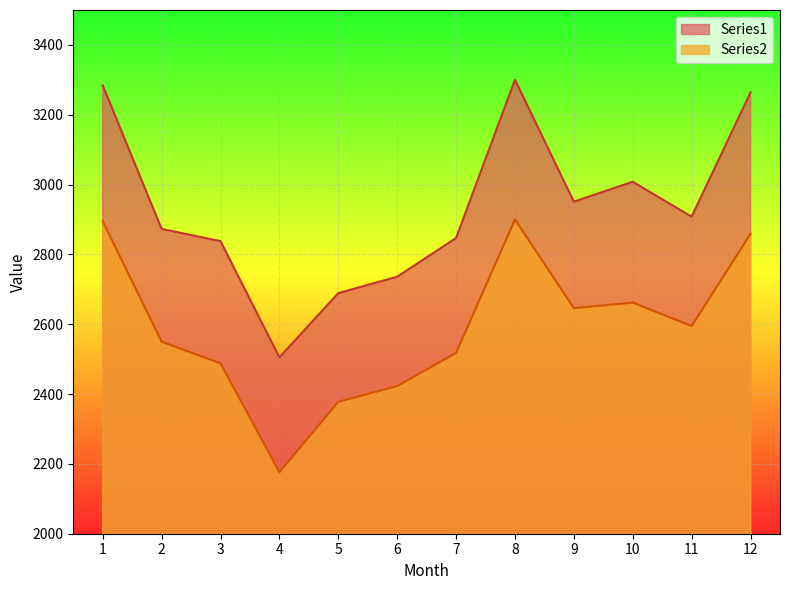

What is the difference between the maximum and minimum values in the Series2 series?

724